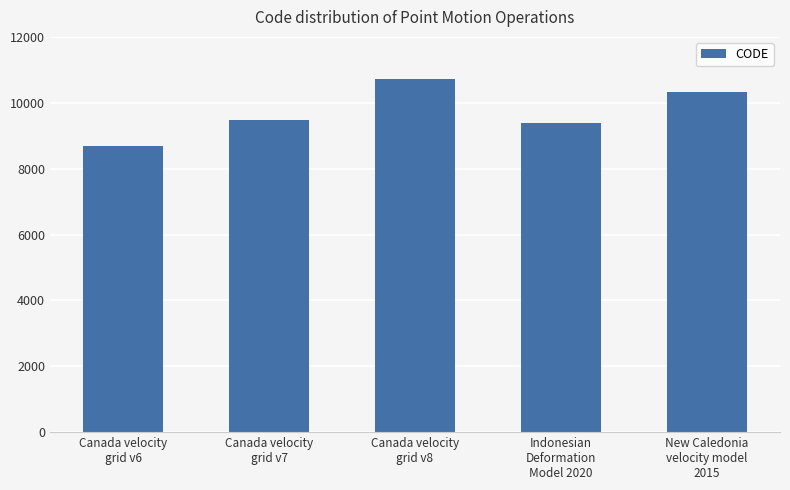

Which has a higher value, Canada velocity
grid v7 or Canada velocity
grid v6?

Canada velocity
grid v7